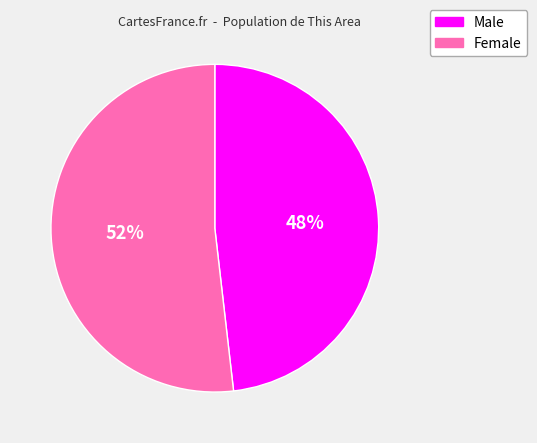

Approximately how many times larger is the value at Female compared to Male?

1.1